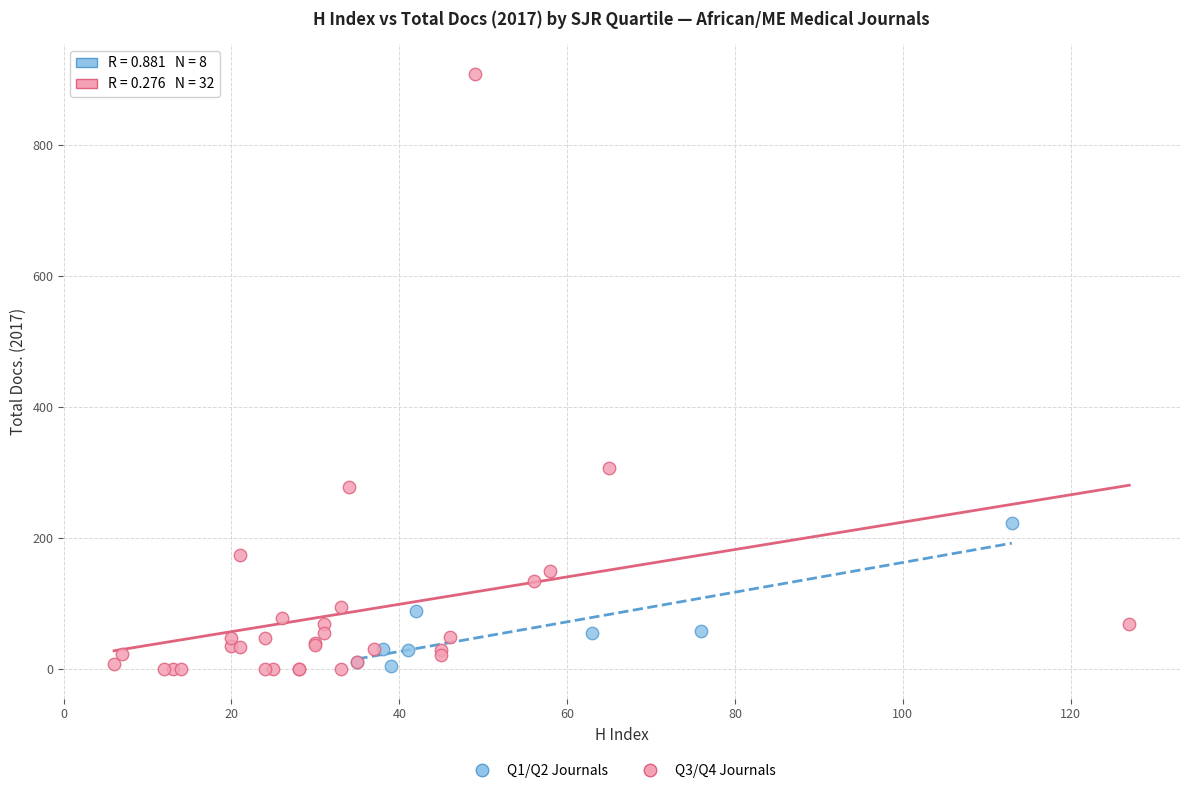

Which series has the widest spread of Y values?

Q3/Q4 Journals